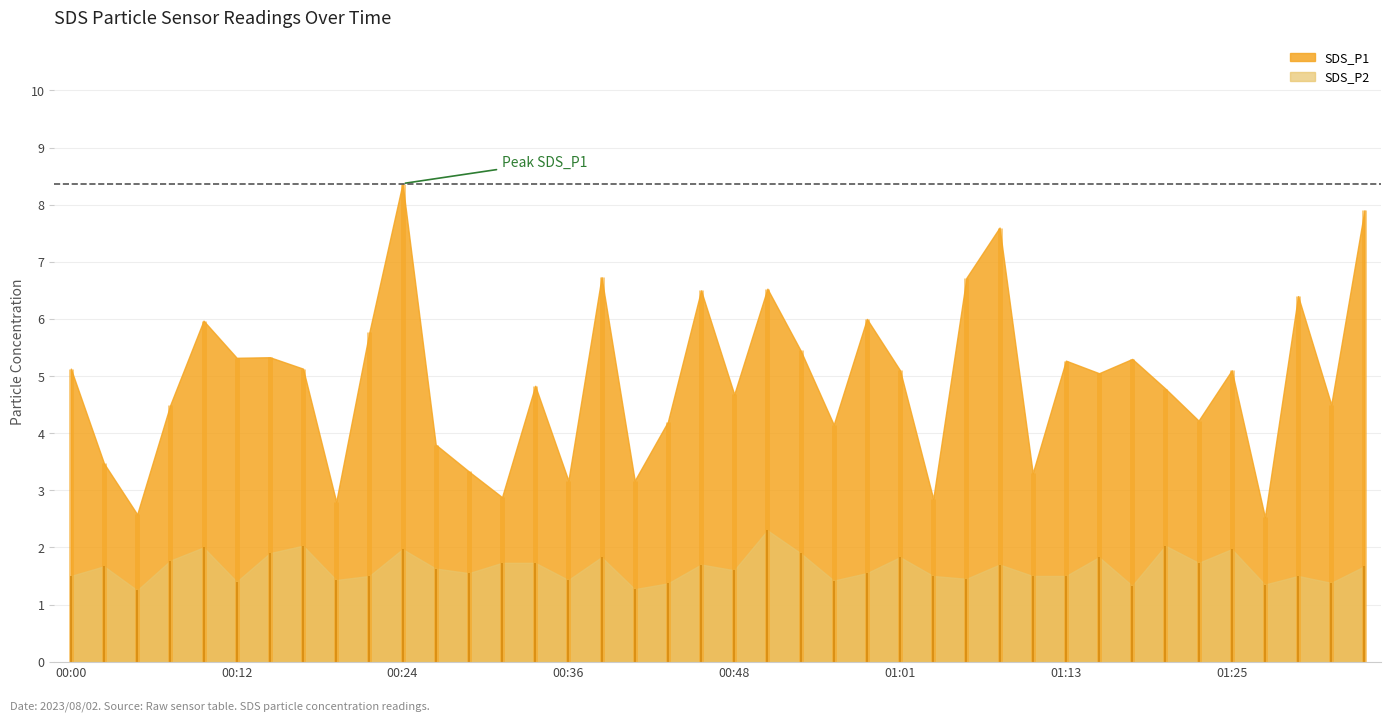

What is the sum of all SDS_P2 values?

65.7